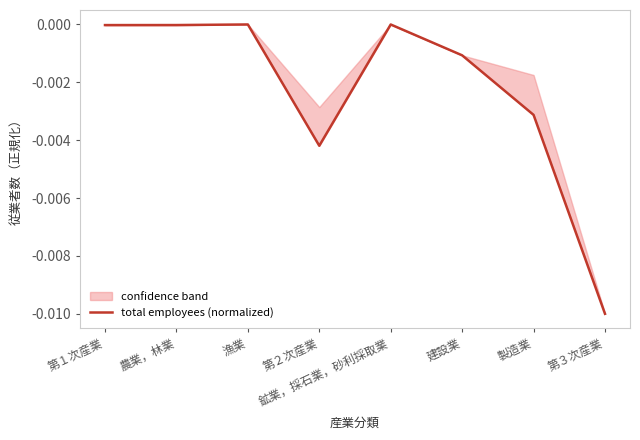

Between 建設業 and 第１次産業, which is larger?

第１次産業